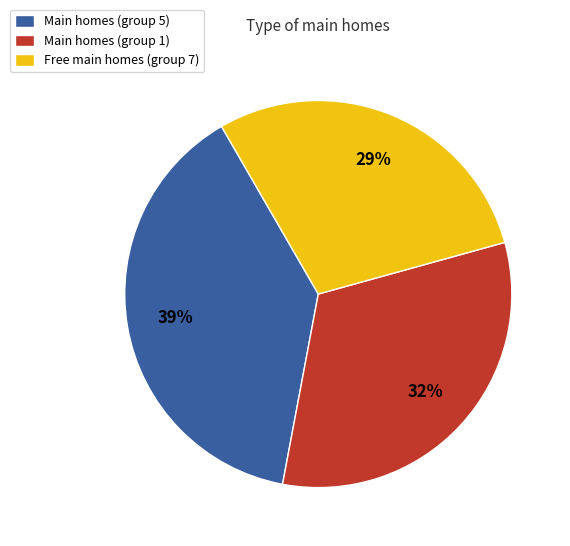

To the nearest percent, what is the average slice percentage?

33%